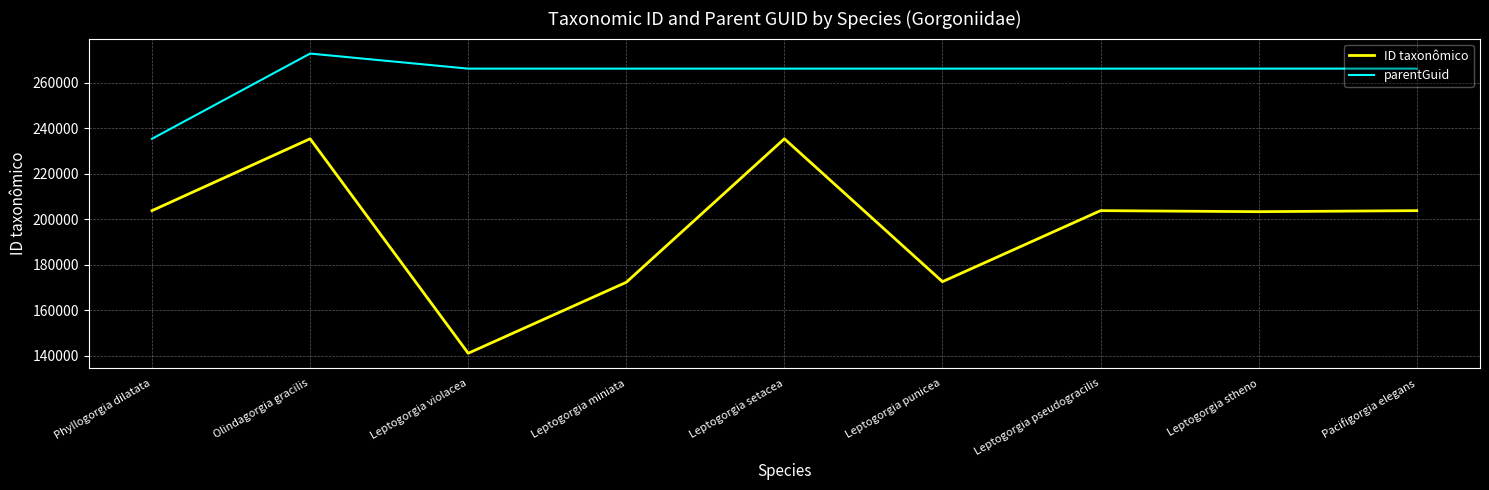

Is it true that parentGuid equals 350481 at Leptogorgia pseudogracilis?

False